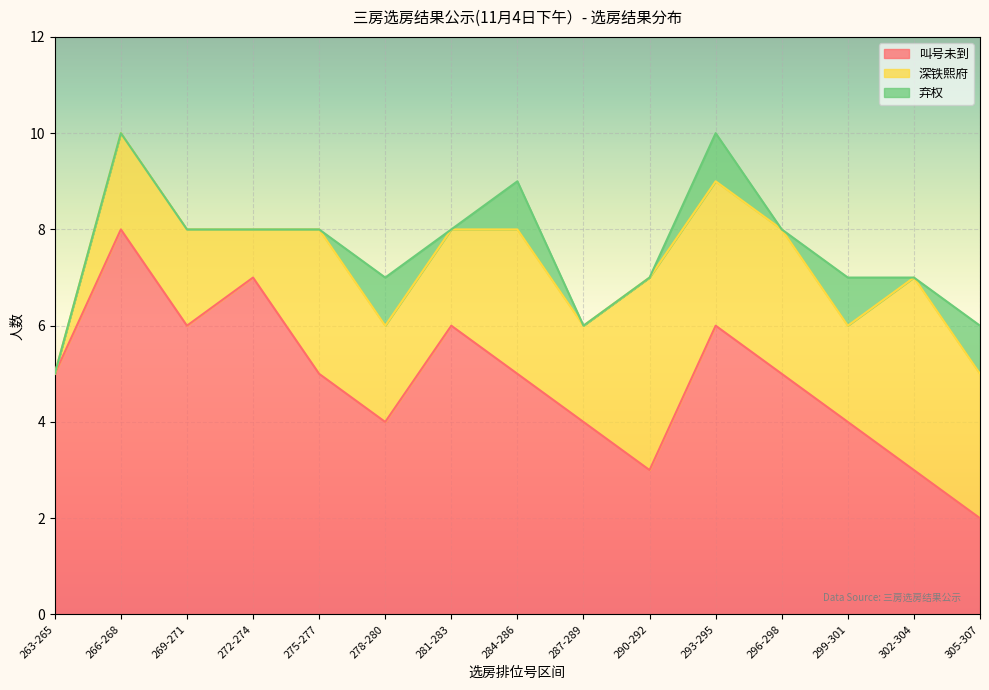

What is the label of the 3rd point from the left?

269-271